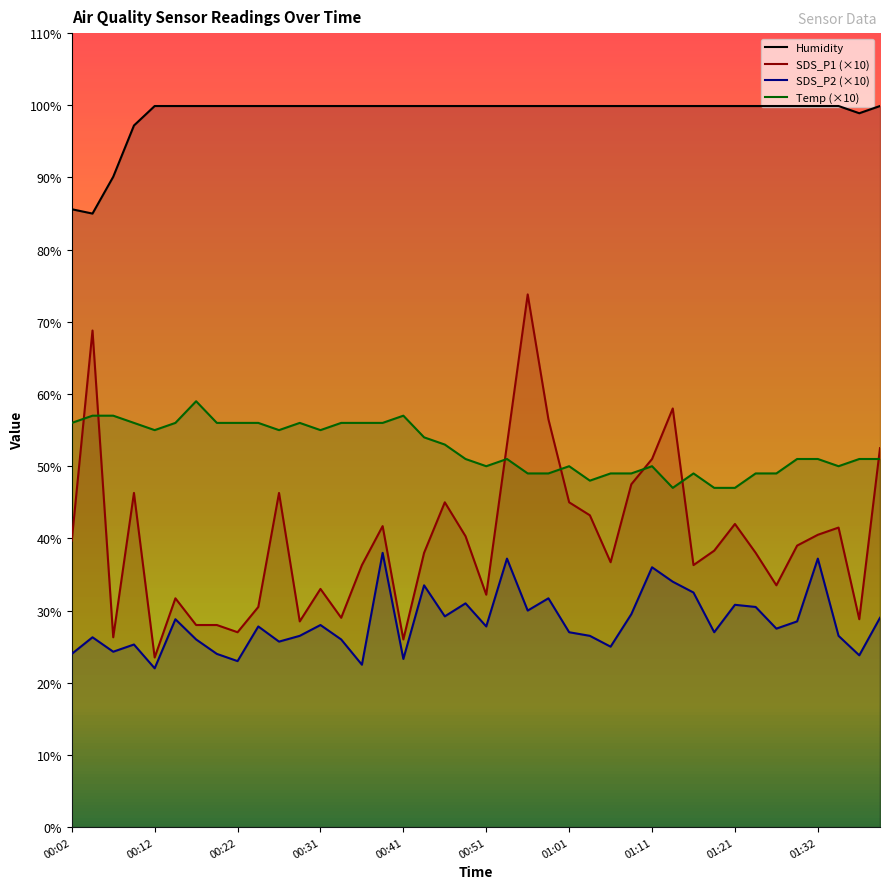

Reading left to right, extract all data points from this chart.

SDS_P1: 00:02=39.7	00:04=68.8	00:07=26.3	00:09=46.3	00:12=23.5	00:14=31.7	00:17=28.0	00:19=28.0	00:22=27.0	00:24=30.5	00:26=46.3	00:29=28.5	00:31=33.0	00:34=29.0	00:36=36.3	00:39=41.7	00:41=26.0	00:44=38.0	00:46=45.0	00:49=40.3	00:51=32.2	00:54=53.0	00:56=73.8	00:58=56.5	01:01=45.0	01:03=43.2	01:06=36.7	01:08=47.5	01:11=51.0	01:13=58.0	01:16=36.3	01:18=38.3	01:21=42.0	01:24=38.0	01:27=33.5	01:30=39.0	01:32=40.5	01:35=41.5	01:37=28.8	01:40=52.5
SDS_P2: 00:02=24.0	00:04=26.3	00:07=24.3	00:09=25.3	00:12=22.0	00:14=28.8	00:17=26.0	00:19=24.0	00:22=23.0	00:24=27.8	00:26=25.7	00:29=26.5	00:31=28.0	00:34=26.0	00:36=22.5	00:39=38.0	00:41=23.3	00:44=33.5	00:46=29.2	00:49=31.0	00:51=27.8	00:54=37.2	00:56=30.0	00:58=31.7	01:01=27.0	01:03=26.5	01:06=25.0	01:08=29.5	01:11=36.0	01:13=34.0	01:16=32.5	01:18=27.0	01:21=30.8	01:24=30.5	01:27=27.5	01:30=28.5	01:32=37.2	01:35=26.5	01:37=23.8	01:40=29.0
Temp: 00:02=56.0	00:04=57.0	00:07=57.0	00:09=56.0	00:12=55.0	00:14=56.0	00:17=59.0	00:19=56.0	00:22=56.0	00:24=56.0	00:26=55.0	00:29=56.0	00:31=55.0	00:34=56.0	00:36=56.0	00:39=56.0	00:41=57.0	00:44=54.0	00:46=53.0	00:49=51.0	00:51=50.0	00:54=51.0	00:56=49.0	00:58=49.0	01:01=50.0	01:03=48.0	01:06=49.0	01:08=49.0	01:11=50.0	01:13=47.0	01:16=49.0	01:18=47.0	01:21=47.0	01:24=49.0	01:27=49.0	01:30=51.0	01:32=51.0	01:35=50.0	01:37=51.0	01:40=51.0
Humidity: 00:02=85.6	00:04=85.0	00:07=90.1	00:09=97.2	00:12=99.9	00:14=99.9	00:17=99.9	00:19=99.9	00:22=99.9	00:24=99.9	00:26=99.9	00:29=99.9	00:31=99.9	00:34=99.9	00:36=99.9	00:39=99.9	00:41=99.9	00:44=99.9	00:46=99.9	00:49=99.9	00:51=99.9	00:54=99.9	00:56=99.9	00:58=99.9	01:01=99.9	01:03=99.9	01:06=99.9	01:08=99.9	01:11=99.9	01:13=99.9	01:16=99.9	01:18=99.9	01:21=99.9	01:24=99.9	01:27=99.9	01:30=99.9	01:32=99.9	01:35=99.9	01:37=98.9	01:40=99.9